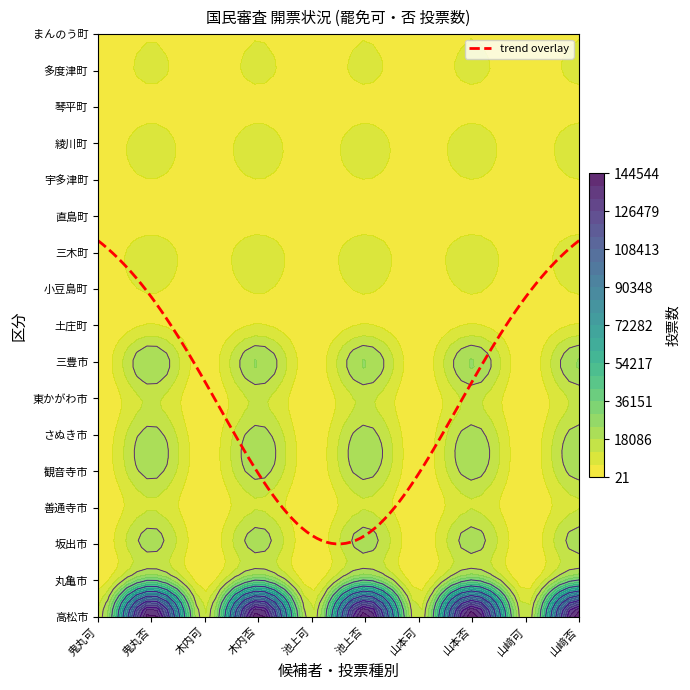

What is the sum of all さぬき市 values?

112330